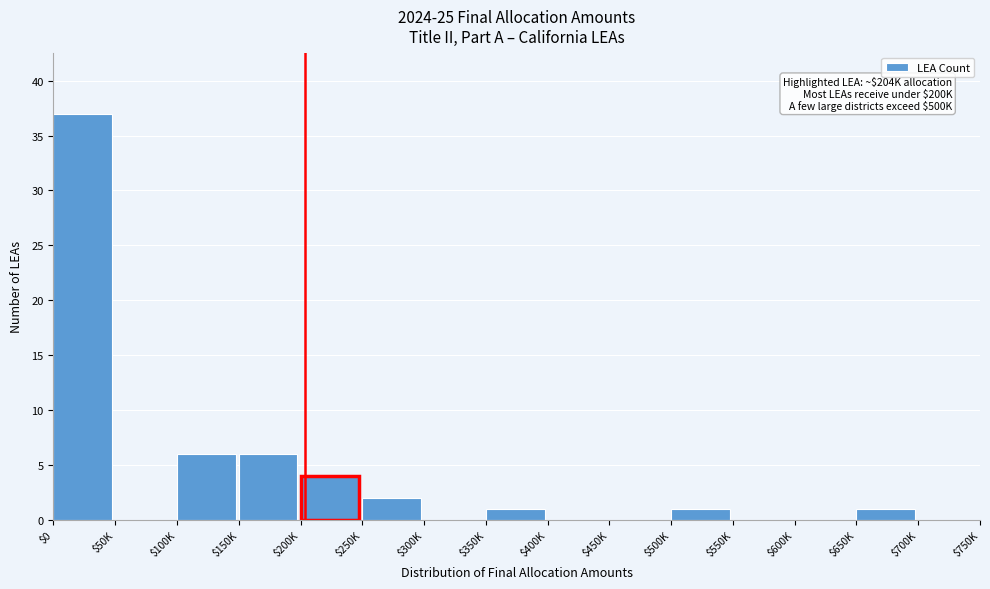

What is the sum of all values?

58